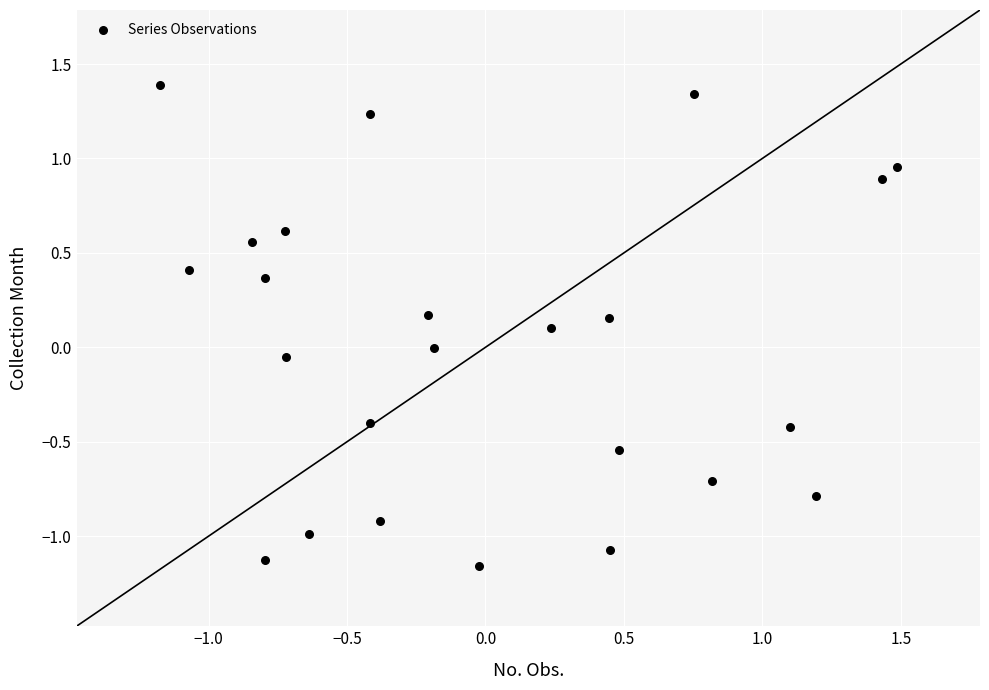

What is the range of Y values (max minus min)?

2.5